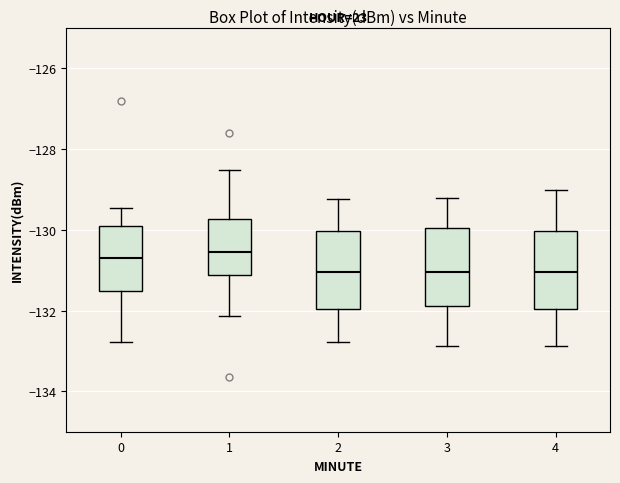

Reading left to right, transcribe this box plot: for each box, give where its median line is, the range the box spans, and where its two whiskers end, as read against the y-axis. The values are not printed on the chart, so give them approximately, as read against the axis.

0: median -130.6, box -131.6 to -129.8, whiskers -132.8 to -129.4
1: median -130.6, box -131.2 to -129.8, whiskers -132.2 to -128.6
2: median -131.0, box -132.0 to -130.0, whiskers -132.8 to -129.2
3: median -131.0, box -131.8 to -130.0, whiskers -132.8 to -129.2
4: median -131.0, box -132.0 to -130.0, whiskers -132.8 to -129.0